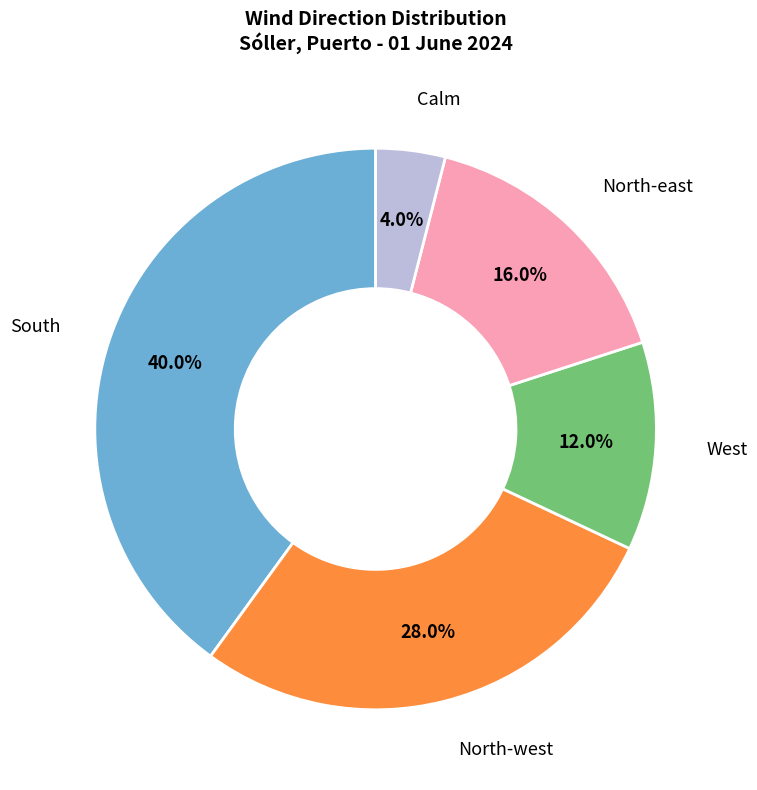

To the nearest percent, what portion does North-west represent?

28%